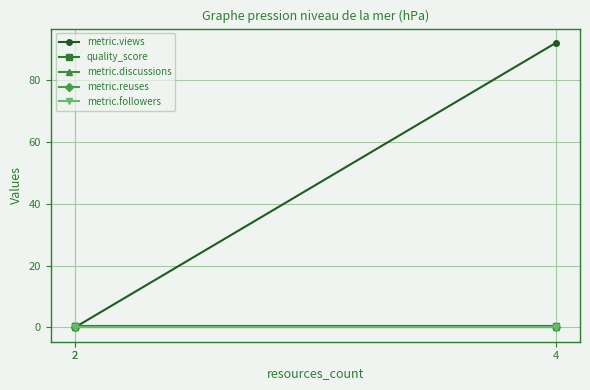

How many series are shown in this chart?

5